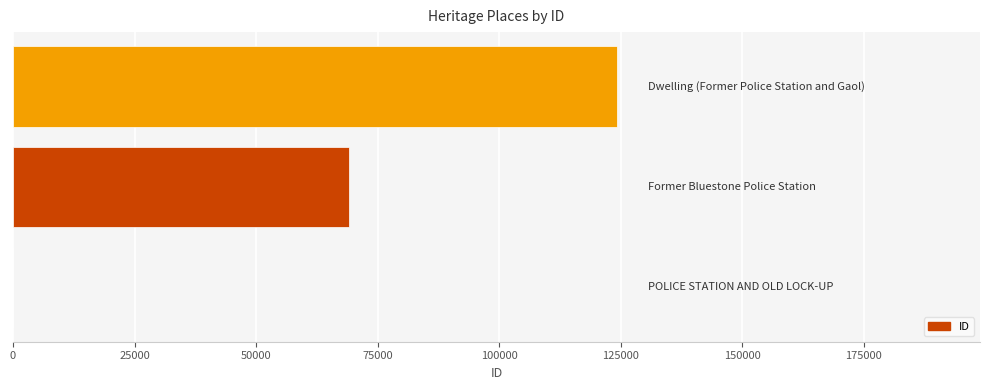

What is the sum of all values?

193387